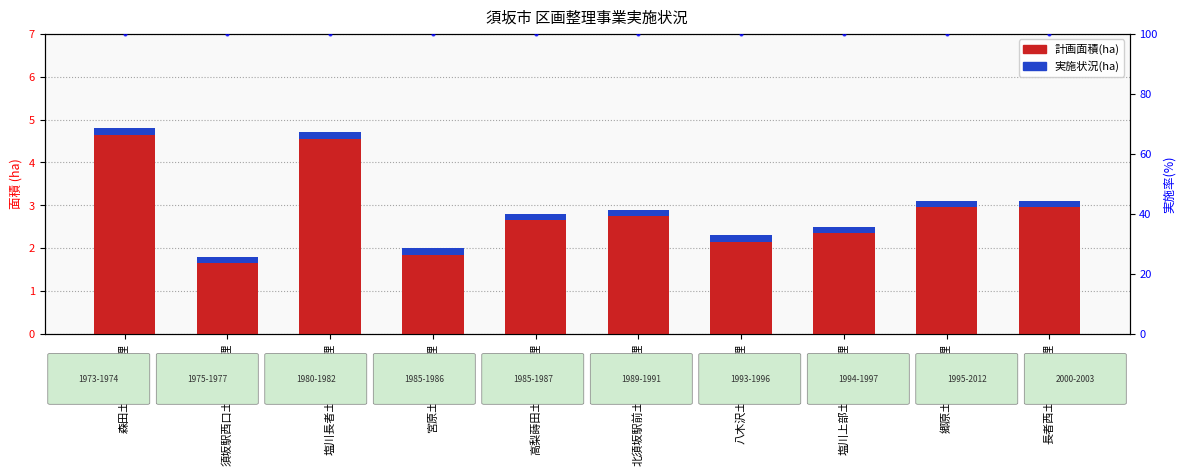

What is the label of the 6th bar from the right?

高梨蒔田土地区画整理